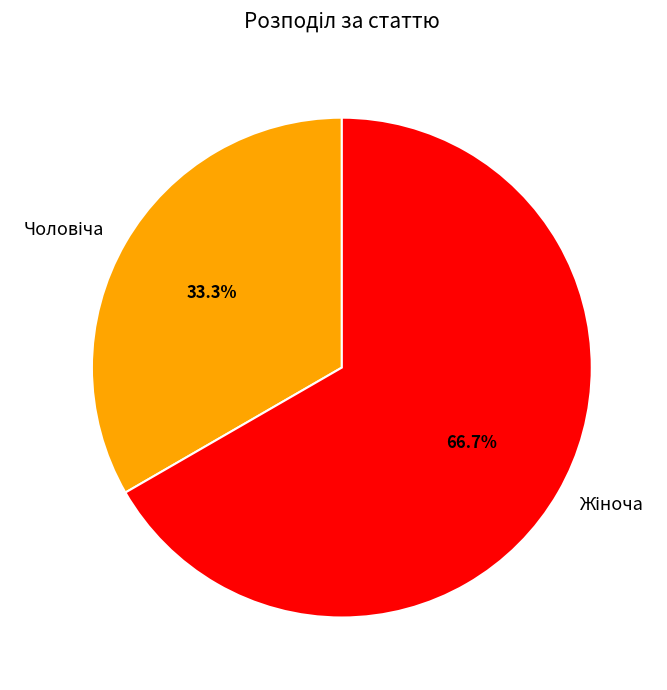

Is there any slice that represents more than half of the pie?

Yes